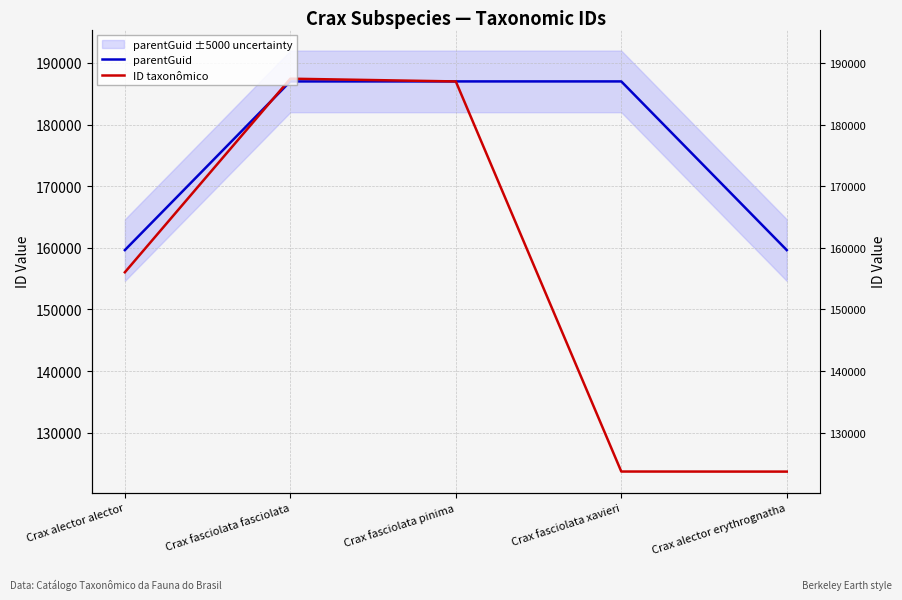

How many data points does each series have?

5